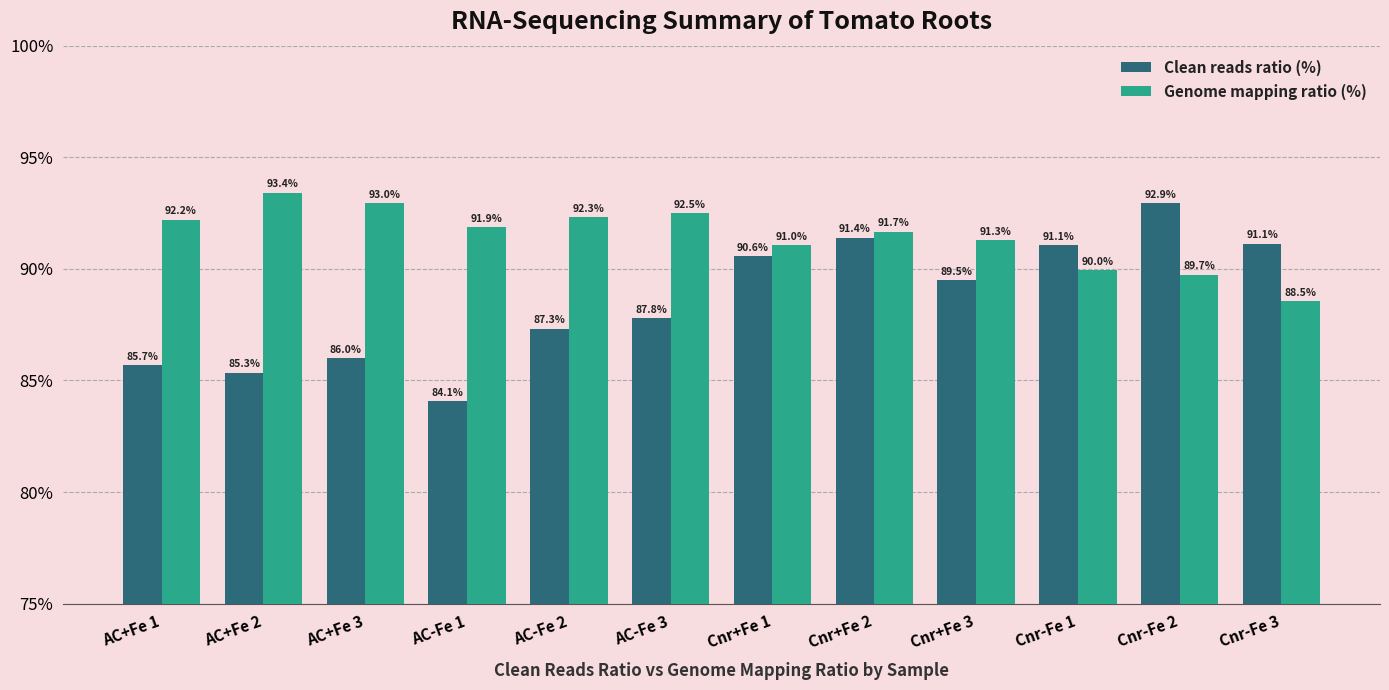

At which category does the chart reach its minimum across all series?

AC-Fe 1